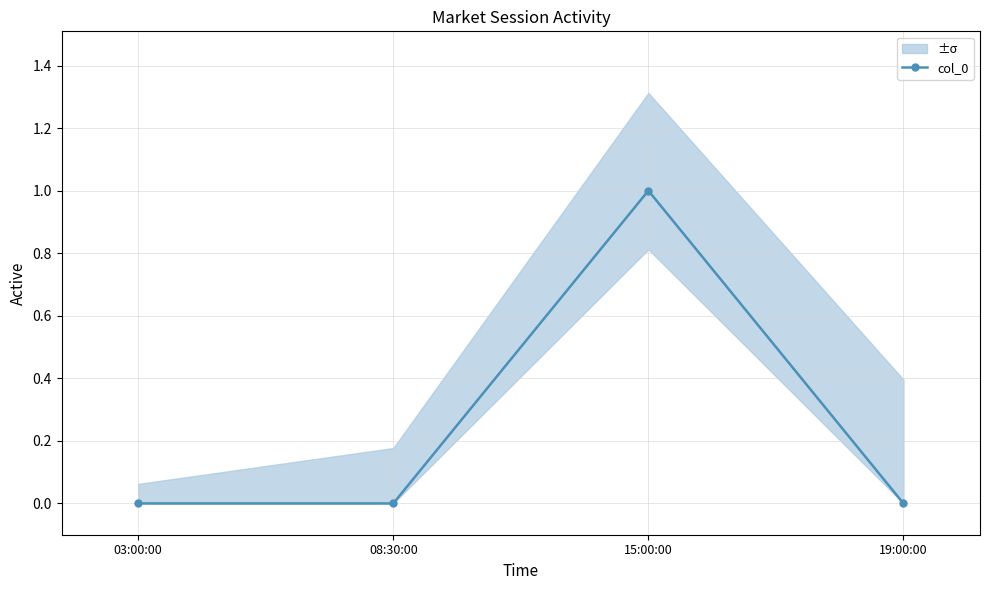

Which has a higher value, 08:30:00 or 03:00:00?

08:30:00